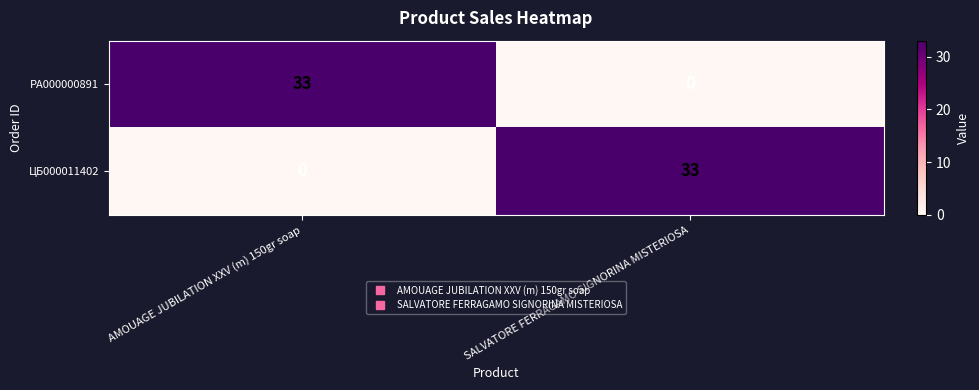

At which label is РА000000891 closest to 16?

SALVATORE FERRAGAMO SIGNORINA MISTERIOSA